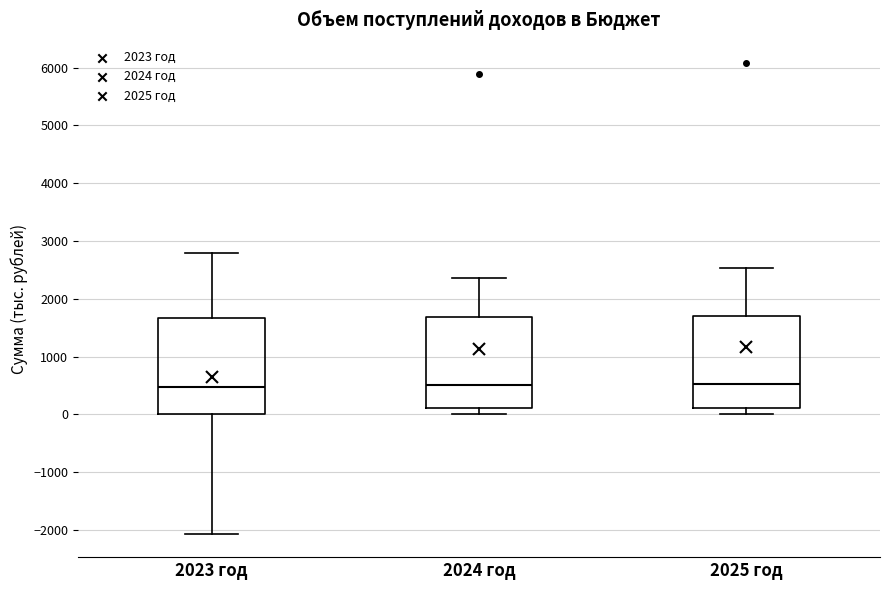

Where is the lower edge of the box for 2024 год on the y-axis? The values are not printed on the chart, so give them approximately, as read against the axis.

100